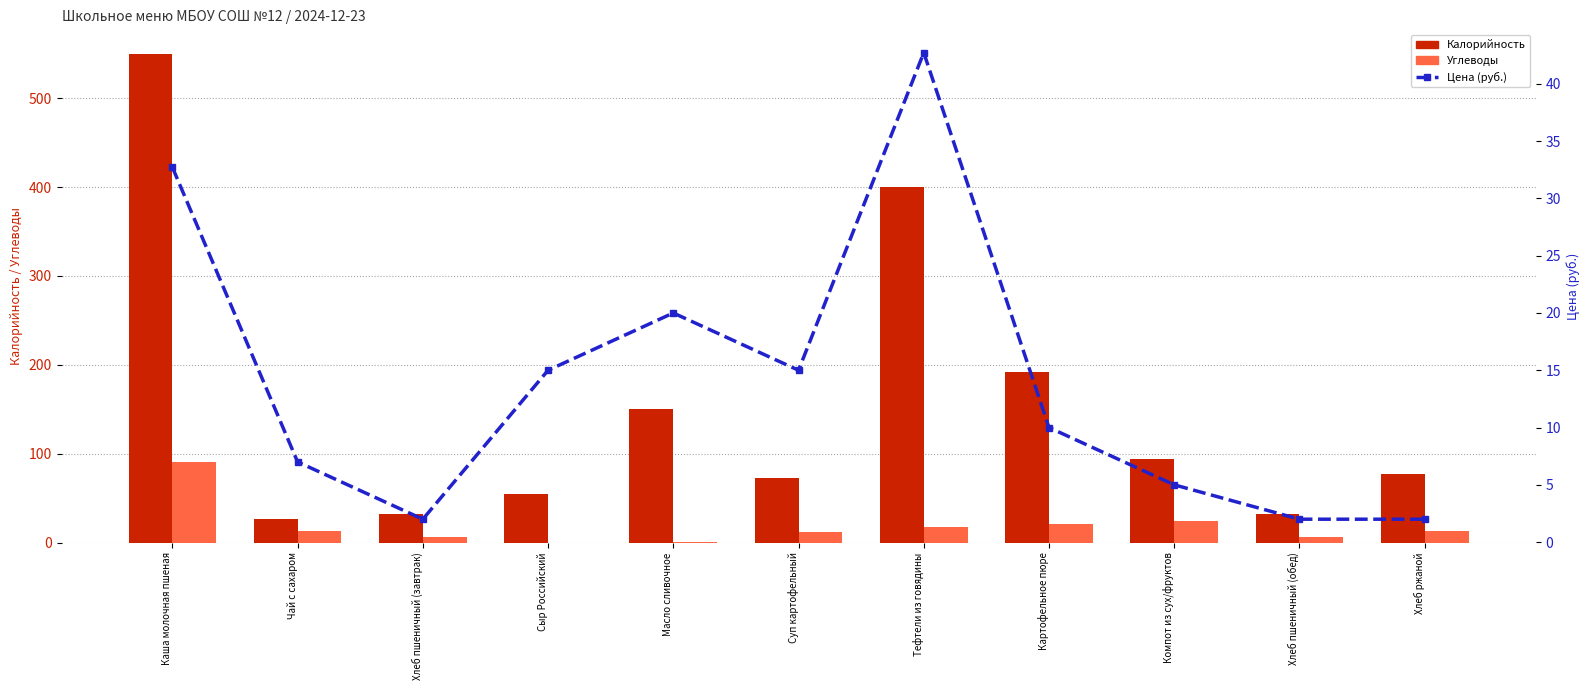

Rank the categories by Углеводы value from highest to lowest.

Каша молочная пшеная, Компот из сух/фруктов, Картофельное пюре, Тефтели из говядины, Чай с сахаром, Хлеб ржаной, Суп картофельный, Хлеб пшеничный (завтрак), Хлеб пшеничный (обед), Масло сливочное, Сыр Российский